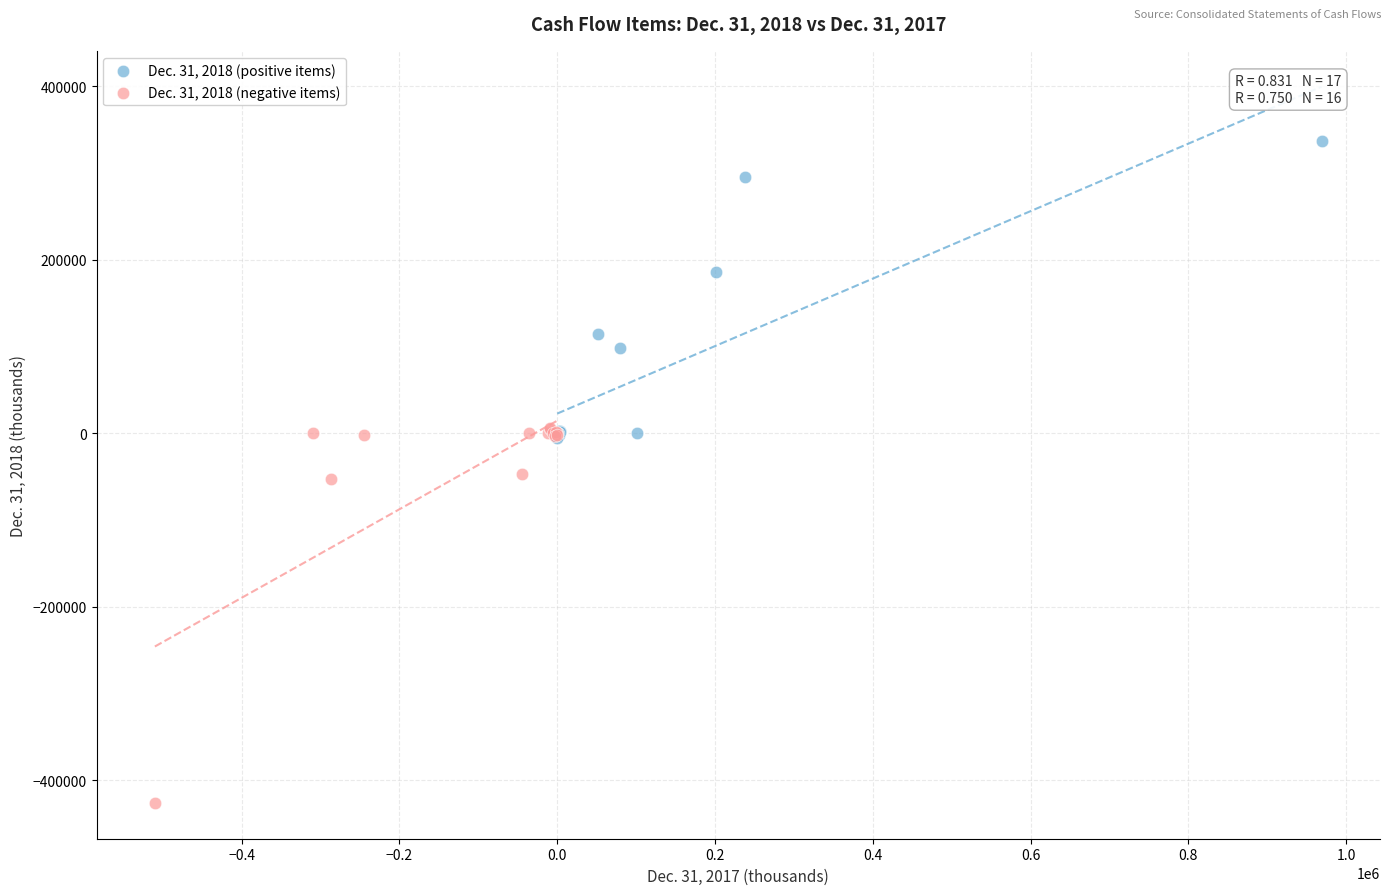

Which series contains the lowest Y value?

Dec. 31, 2018 (negative items)